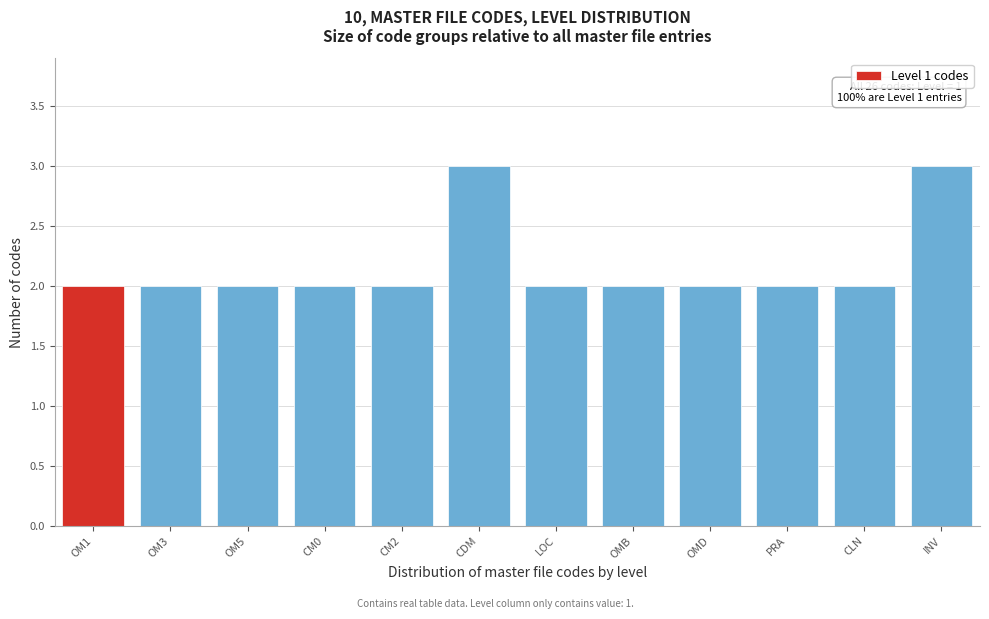

Reading right to left, list all the values displayed in this chart.

INV=3	CLN=2	PRA=2	OMD=2	OMB=2	LOC=2	CDM=3	CM2=2	CM0=2	OM5=2	OM3=2	OM1=2